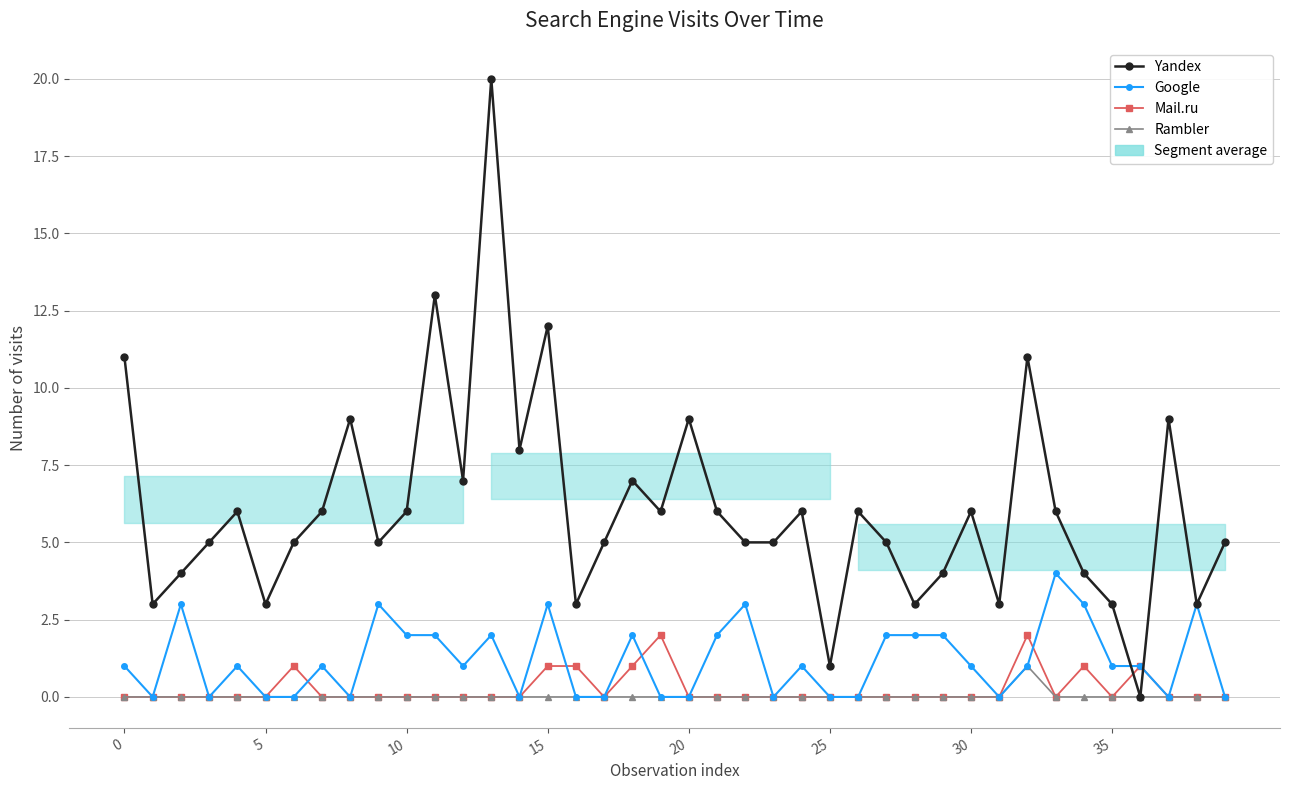

What is the total value across all series at 18?

10